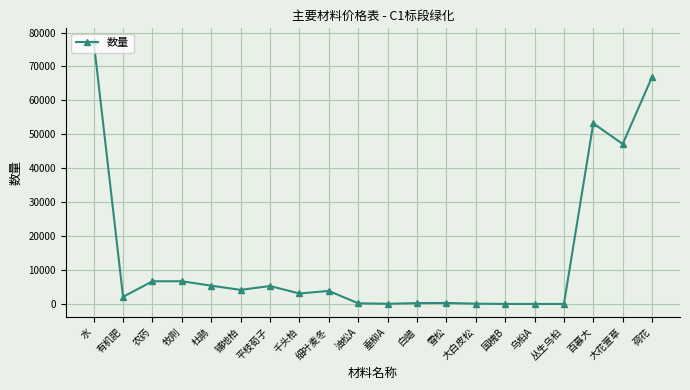

What value does the data have at 油松A?

231.0